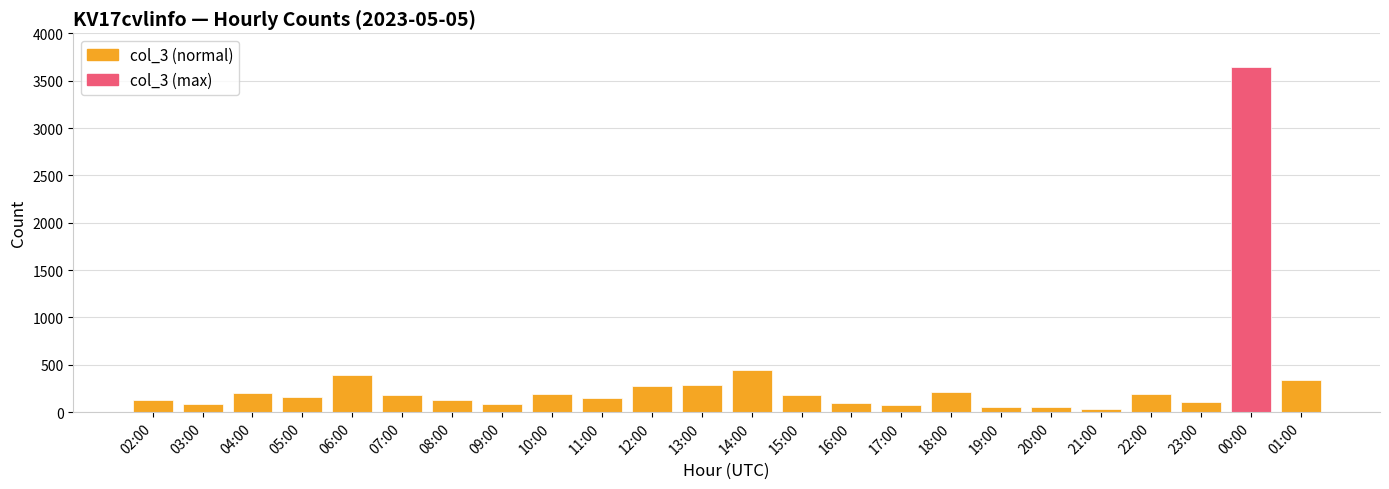

Approximately how many times larger is the value at 22:00 compared to 07:00?

1.1